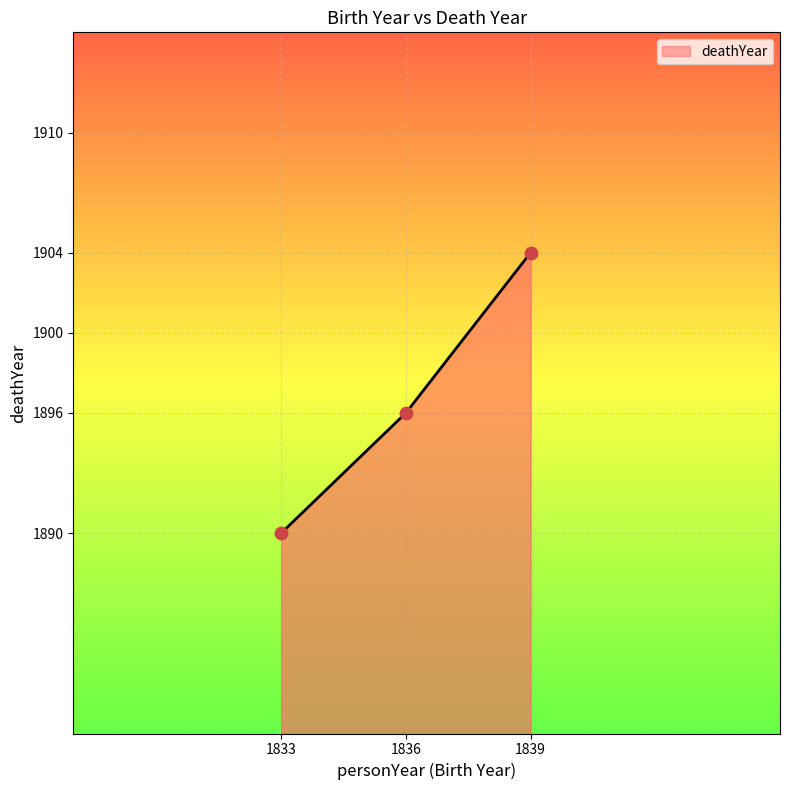

What is the ratio of the value at 1836 to the value at 1833?

1.0